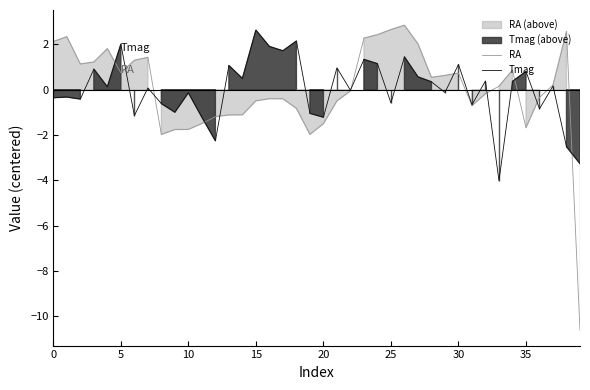

Which series has the largest range (max minus min)?

RA